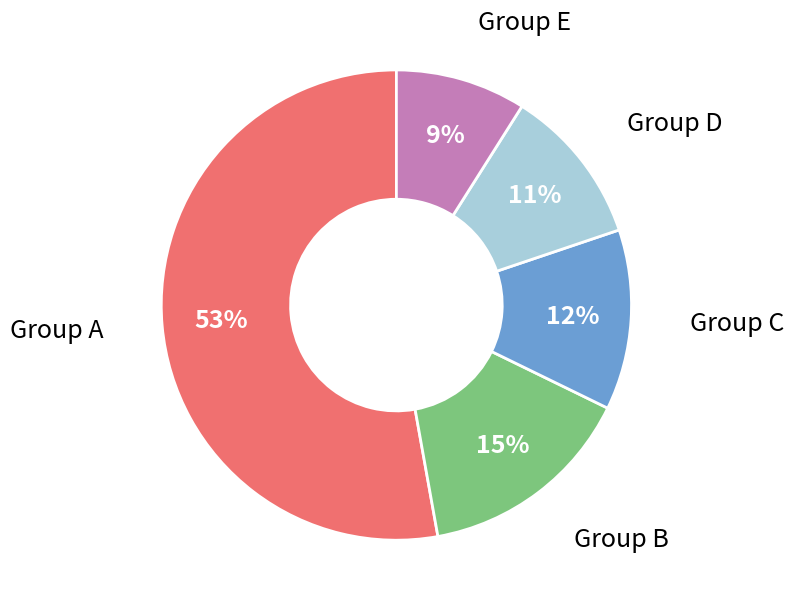

Rank the categories by value from lowest to highest.

Group E, Group D, Group C, Group B, Group A